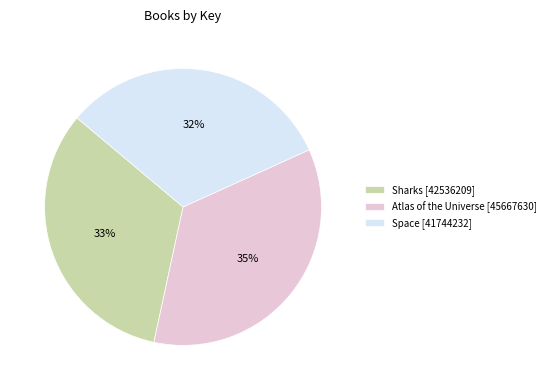

To the nearest percent, what percentage of the pie is Atlas of the Universe?

35%